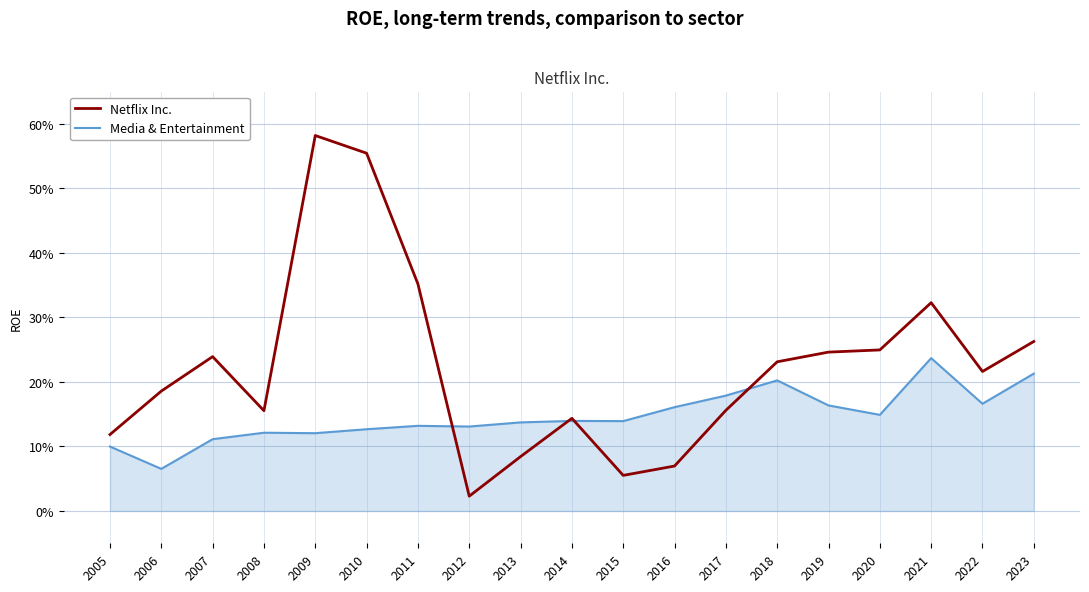

What is the greatest value displayed?

0.6